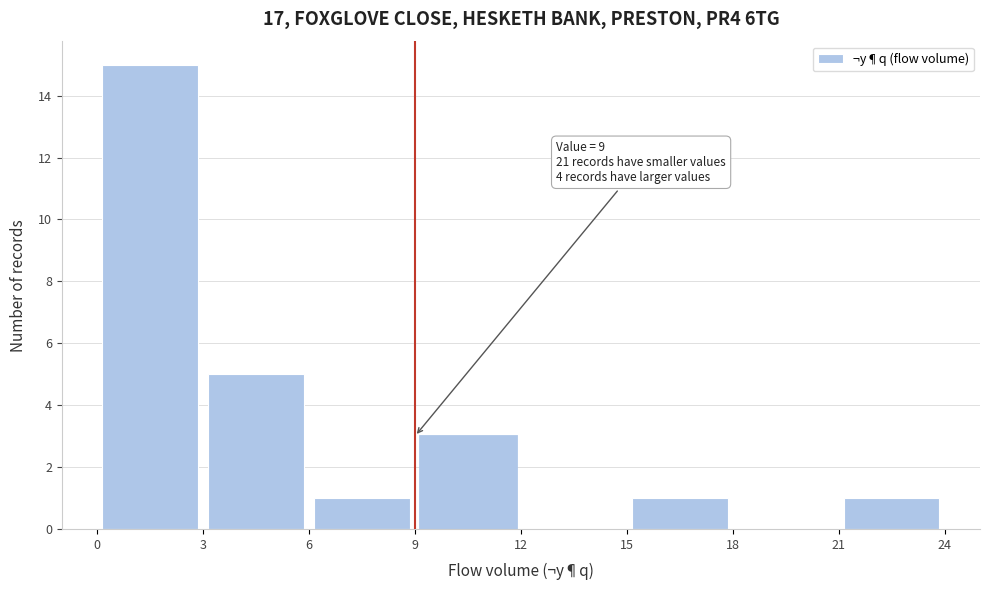

Over which range of the x-axis is the bar tallest?

0 to 3